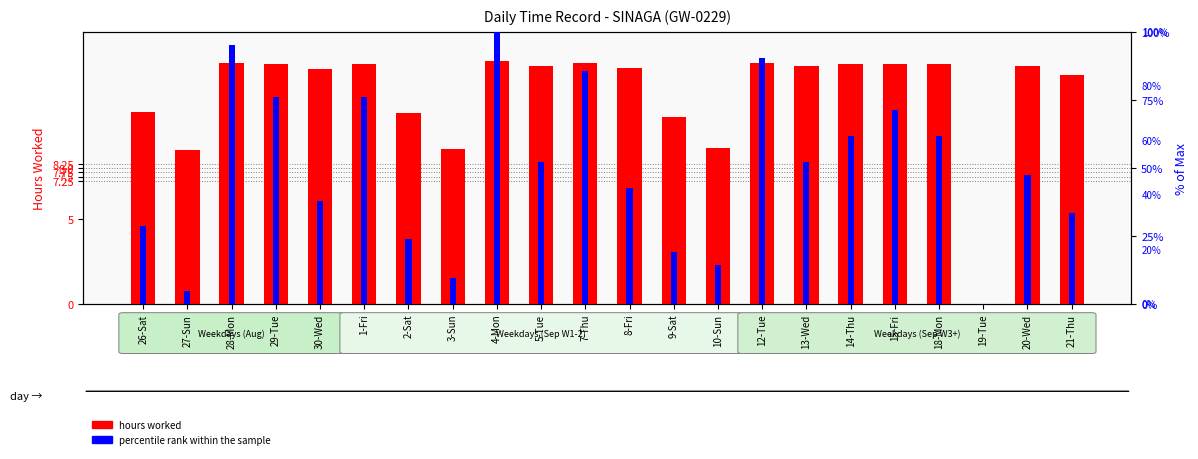

What is the average value of the percentile rank within the sample series?

49.4